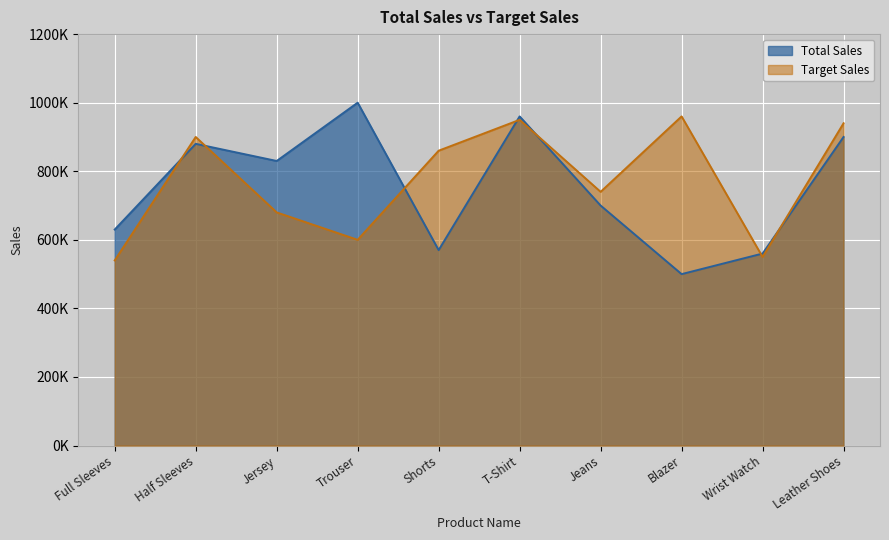

At which label is Total Sales closest to 750000?

Jeans